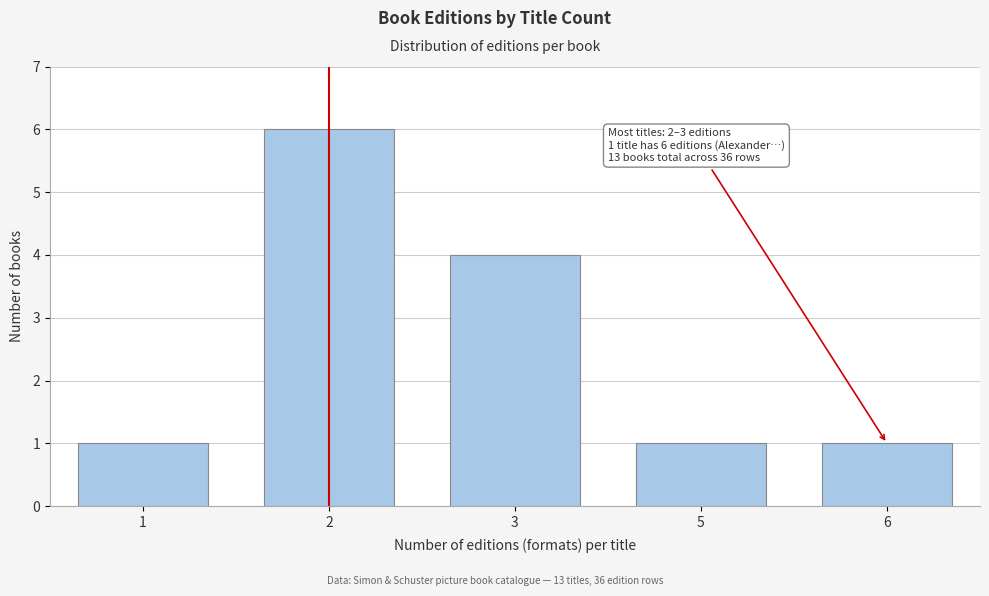

Reading left to right, extract all data points from this chart.

1=1	2=6	3=4	5=1	6=1